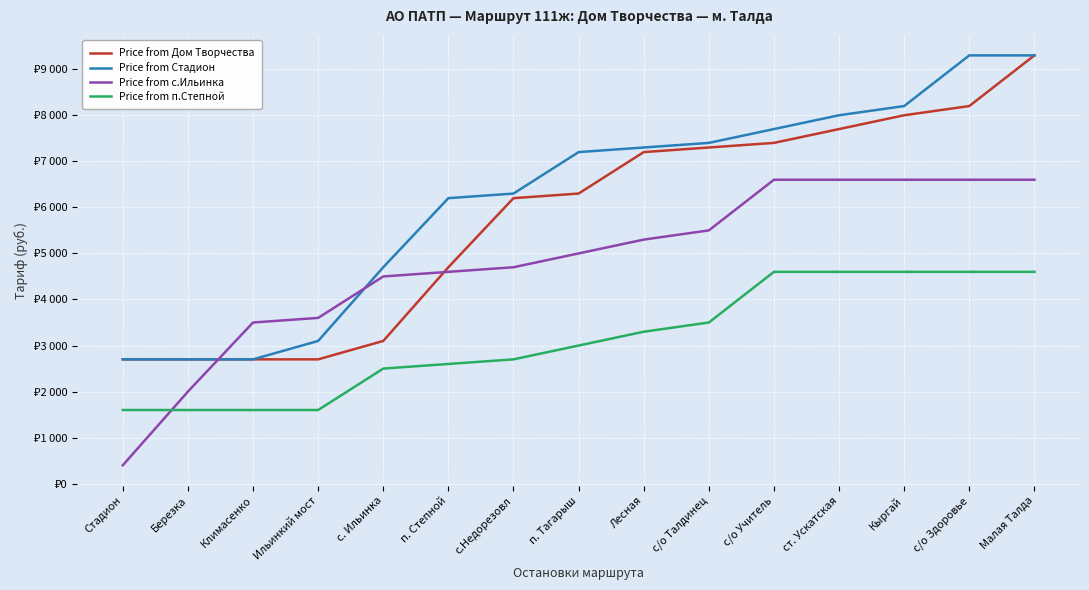

Is this an area chart (filled region under the line)?

No